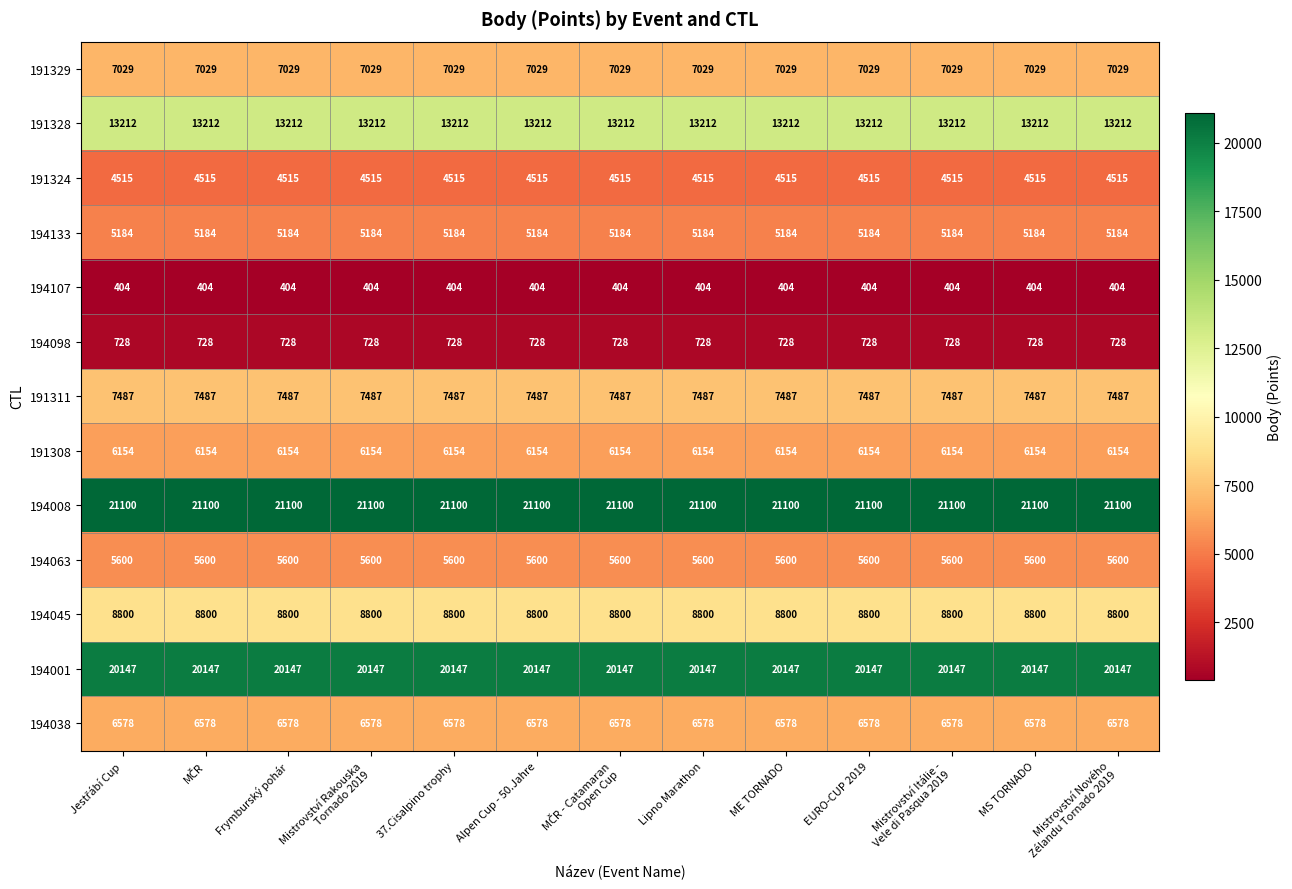

What is the spread (max minus min) of values at EURO-CUP 2019?

20696